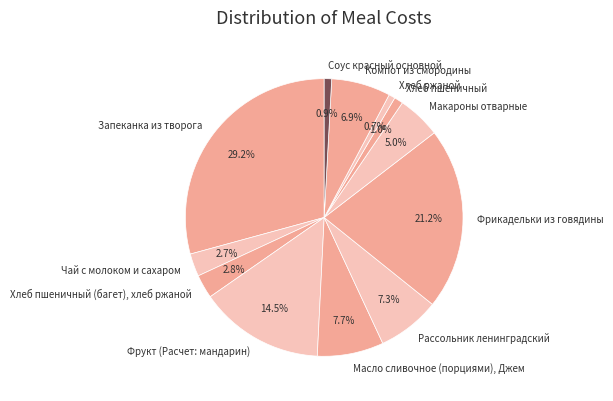

How many segments does this pie chart have?

12